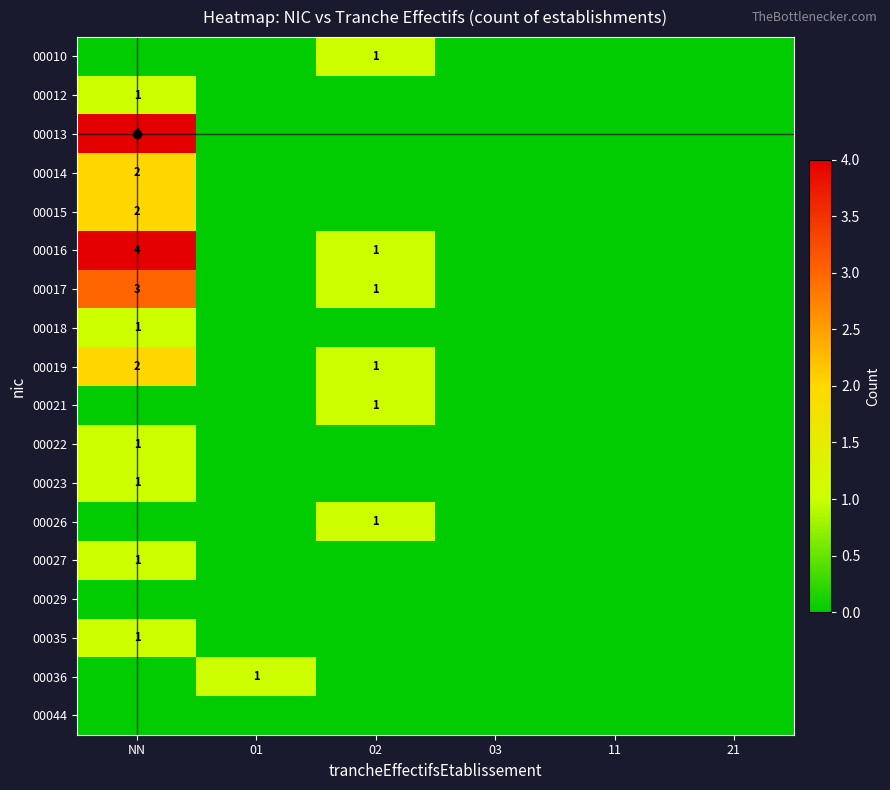

True or false: 00036 has a value of 1 at 01.

True